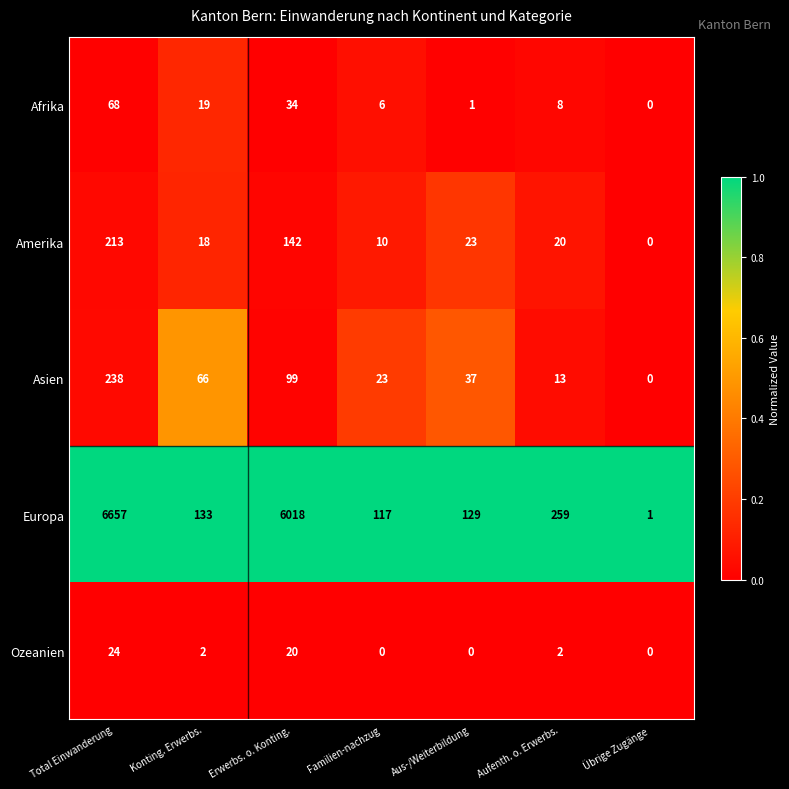

Which series has the largest range (max minus min)?

Europa